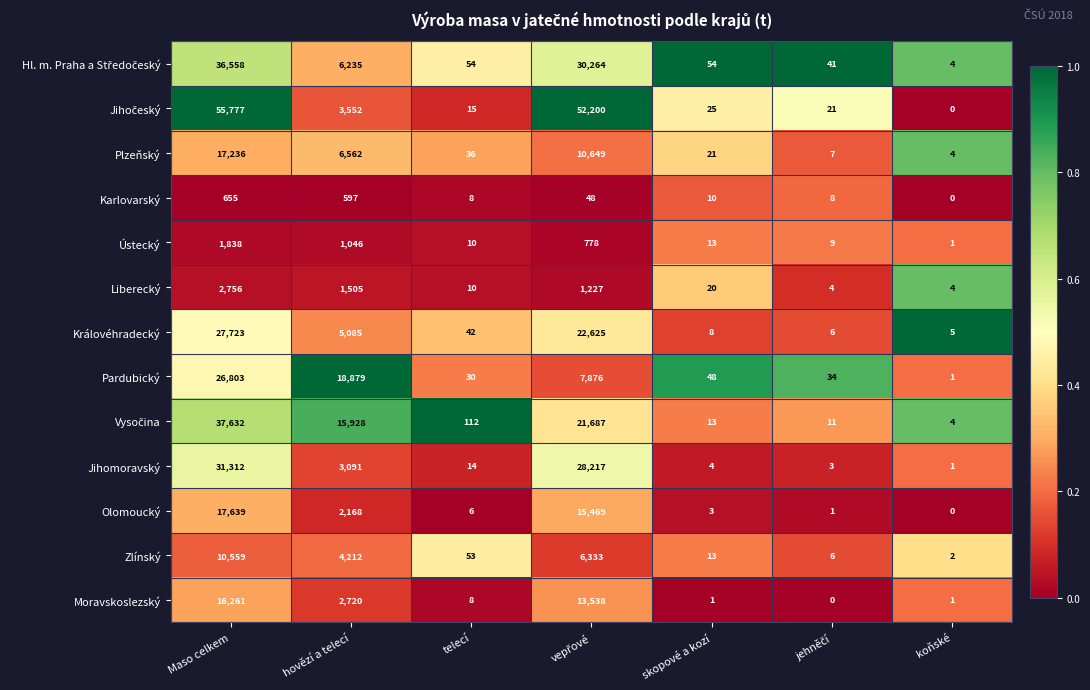

At which label does Královéhradecký first exceed 42?

Maso celkem